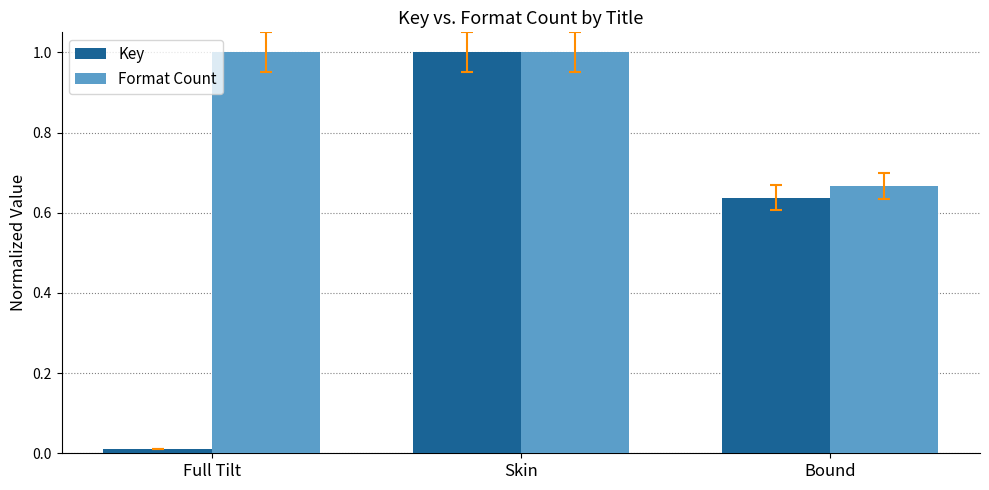

Where is Key nearest to the value 0?

Full Tilt